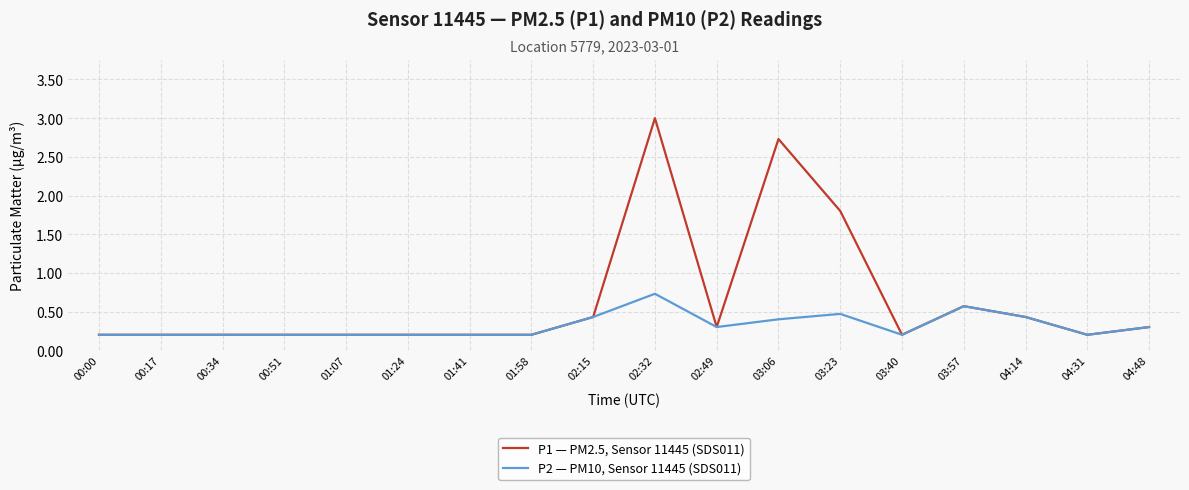

Which series changed the most between 00:17 and 02:32?

P1 — PM2.5, Sensor 11445 (SDS011)